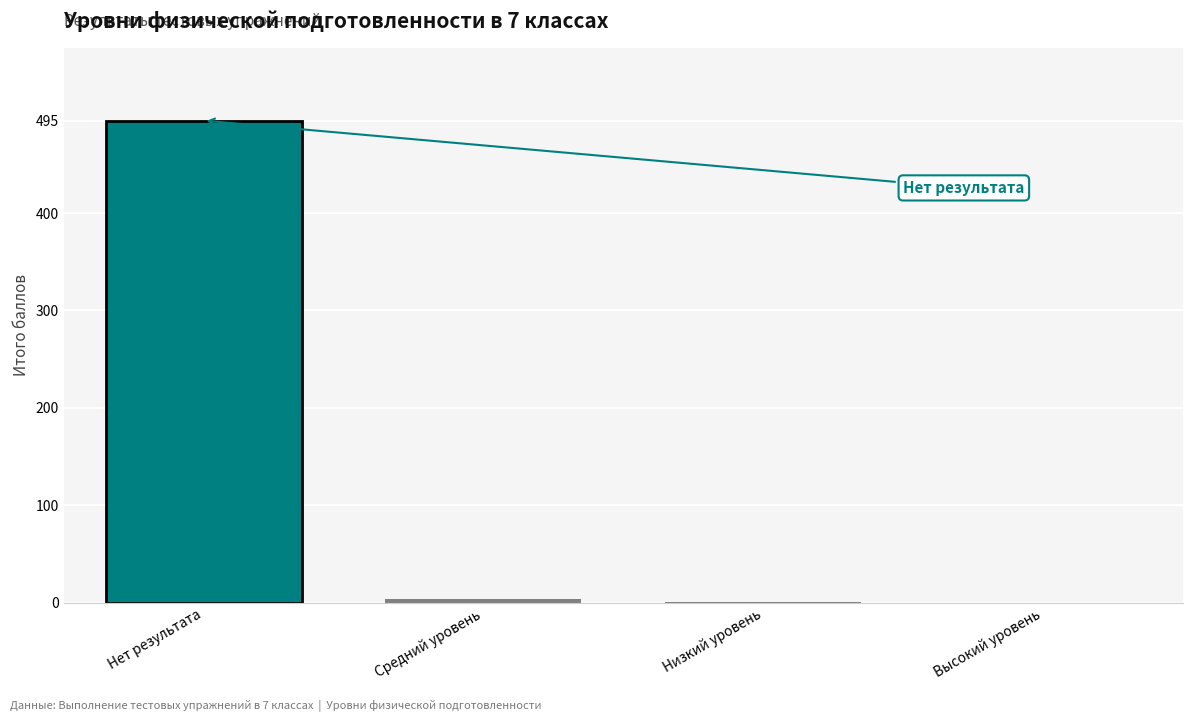

How many series are shown in this chart?

1